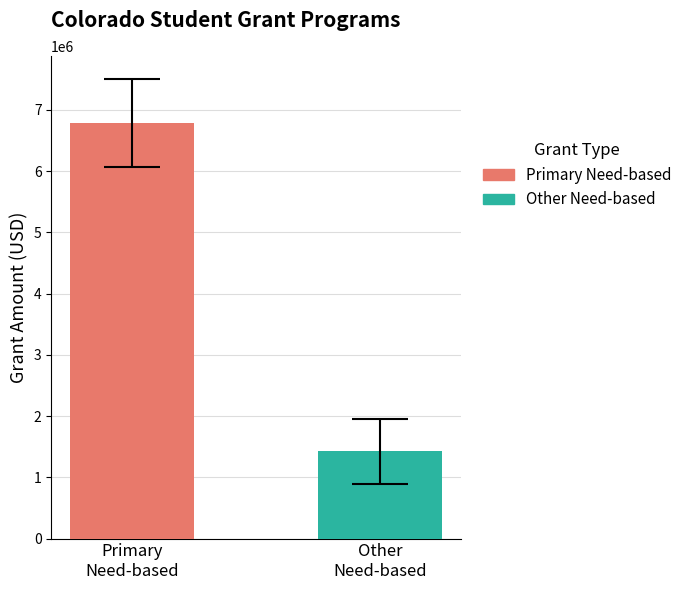

Which series has the widest spread of values?

Primary Need-based